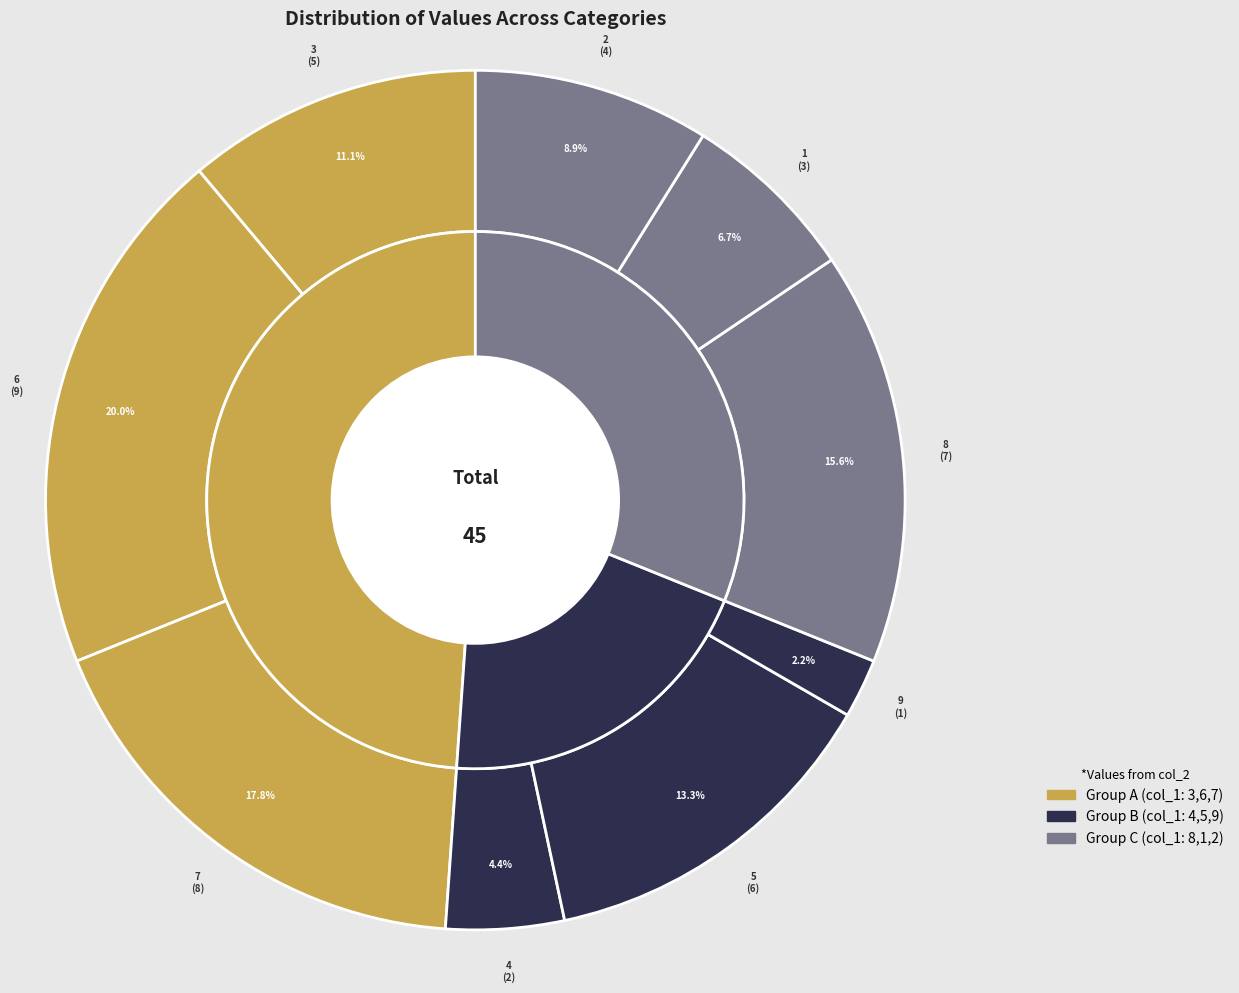

To the nearest percent, what is the combined percentage of 6 and 3?

31%